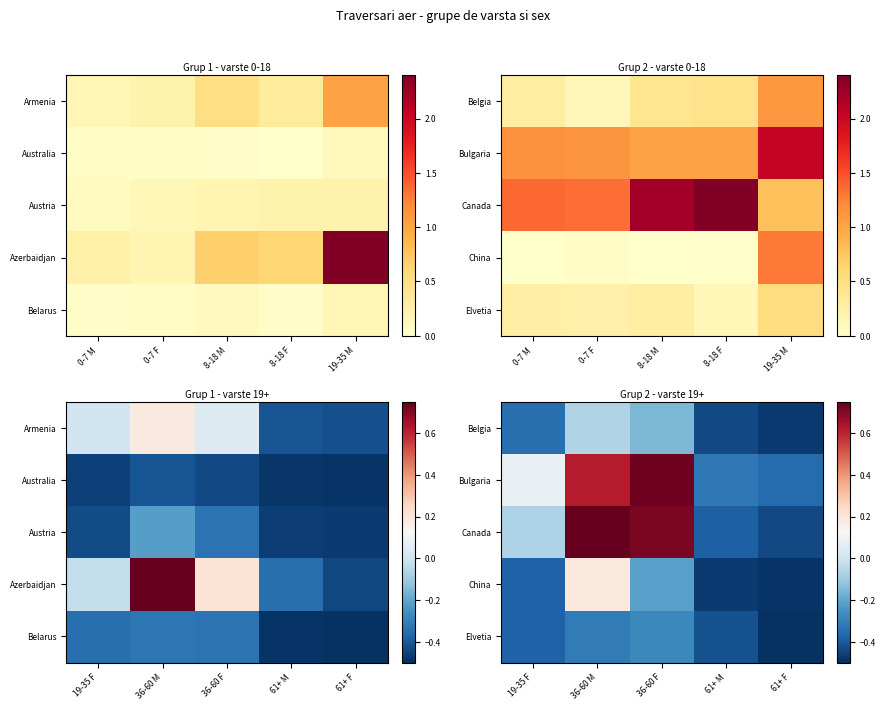

At how many categories does at least one series exceed 0?

3